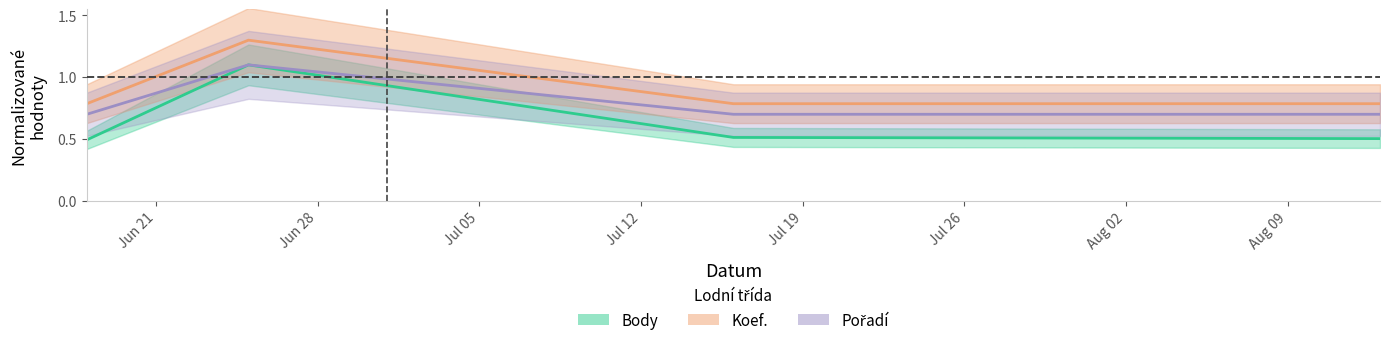

Reading left to right, transcribe all the data shown in this chart.

Body: 0.5	1.1	0.5	0.5
Koef.: 0.8	1.3	0.8	0.8
Pořadí: 0.7	1.1	0.7	0.7